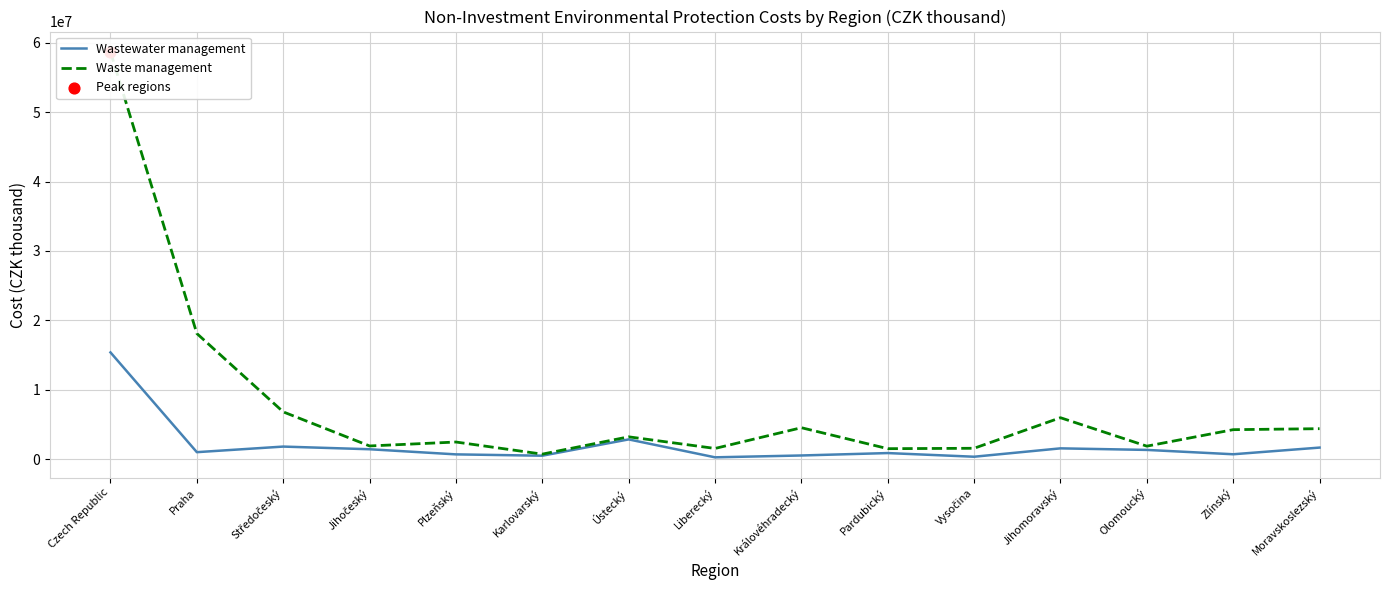

Which series has the largest Y range (max minus min)?

Waste management